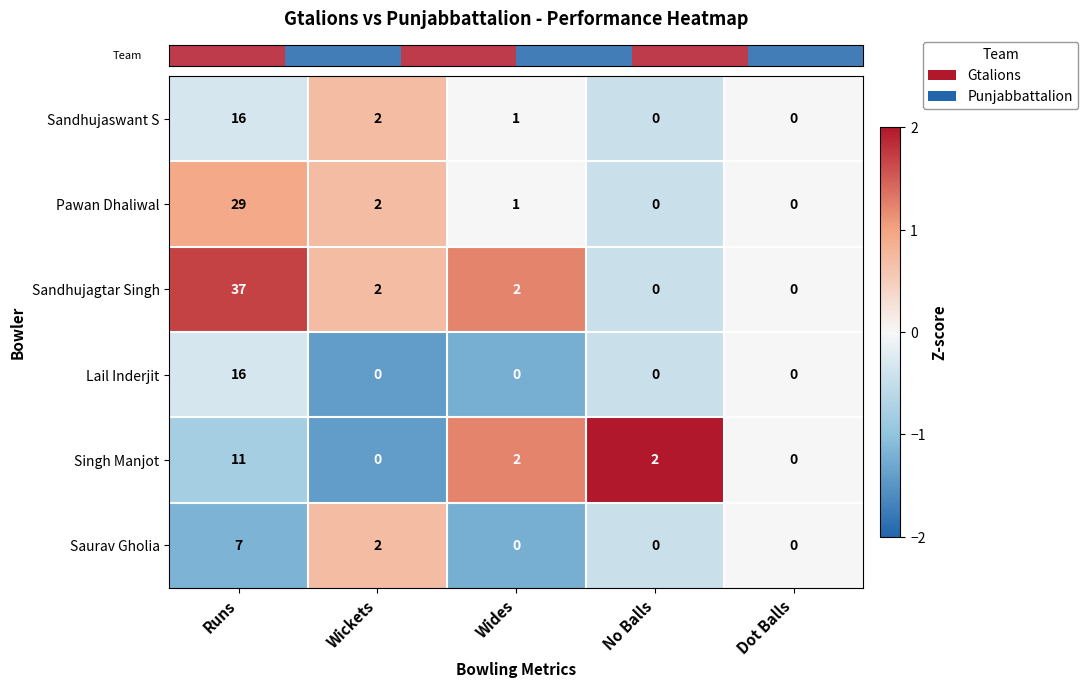

How many series are shown in this chart?

6